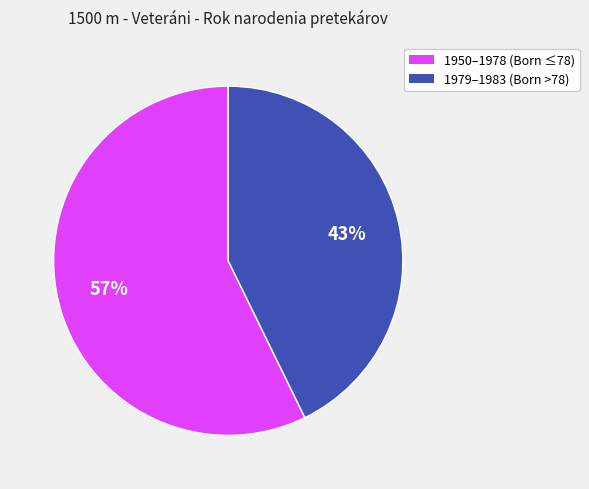

To the nearest percent, what is the difference between the largest and smallest slice percentages?

14%